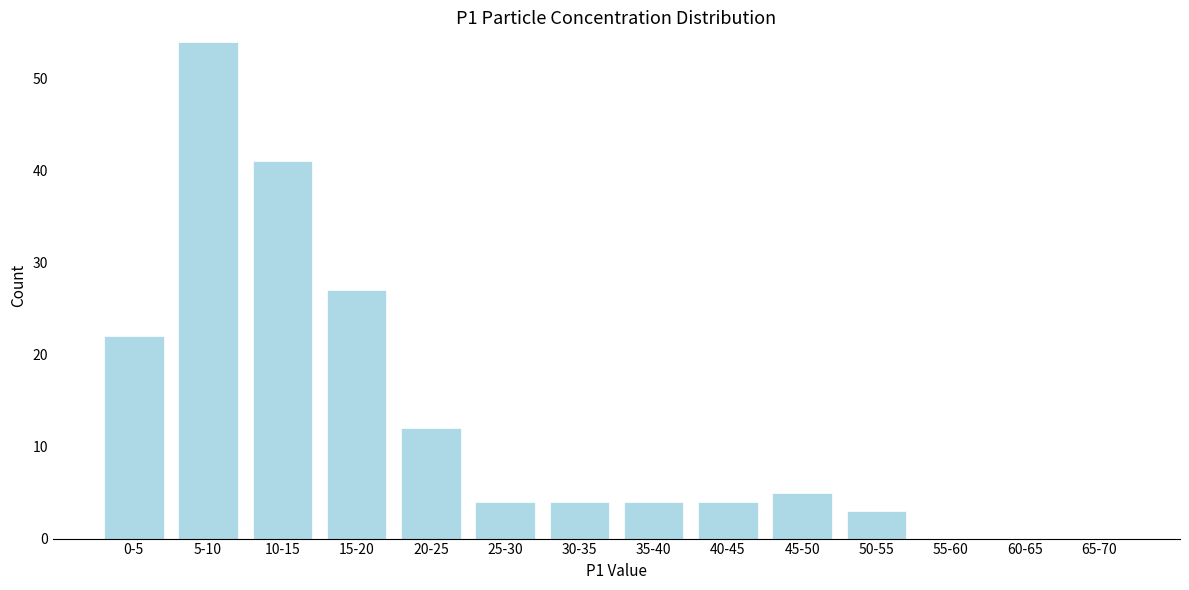

Reading right to left, transcribe all the data shown in this chart.

65-70=0	60-65=0	55-60=0	50-55=3	45-50=5	40-45=4	35-40=4	30-35=4	25-30=4	20-25=12	15-20=27	10-15=41	5-10=54	0-5=22